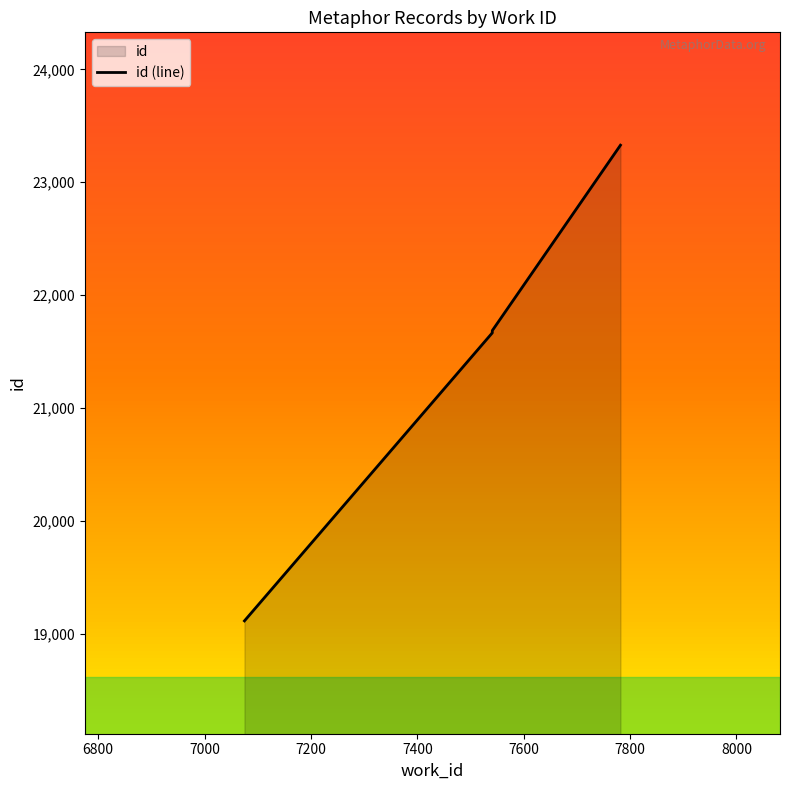

How many values exceed 21672?

2